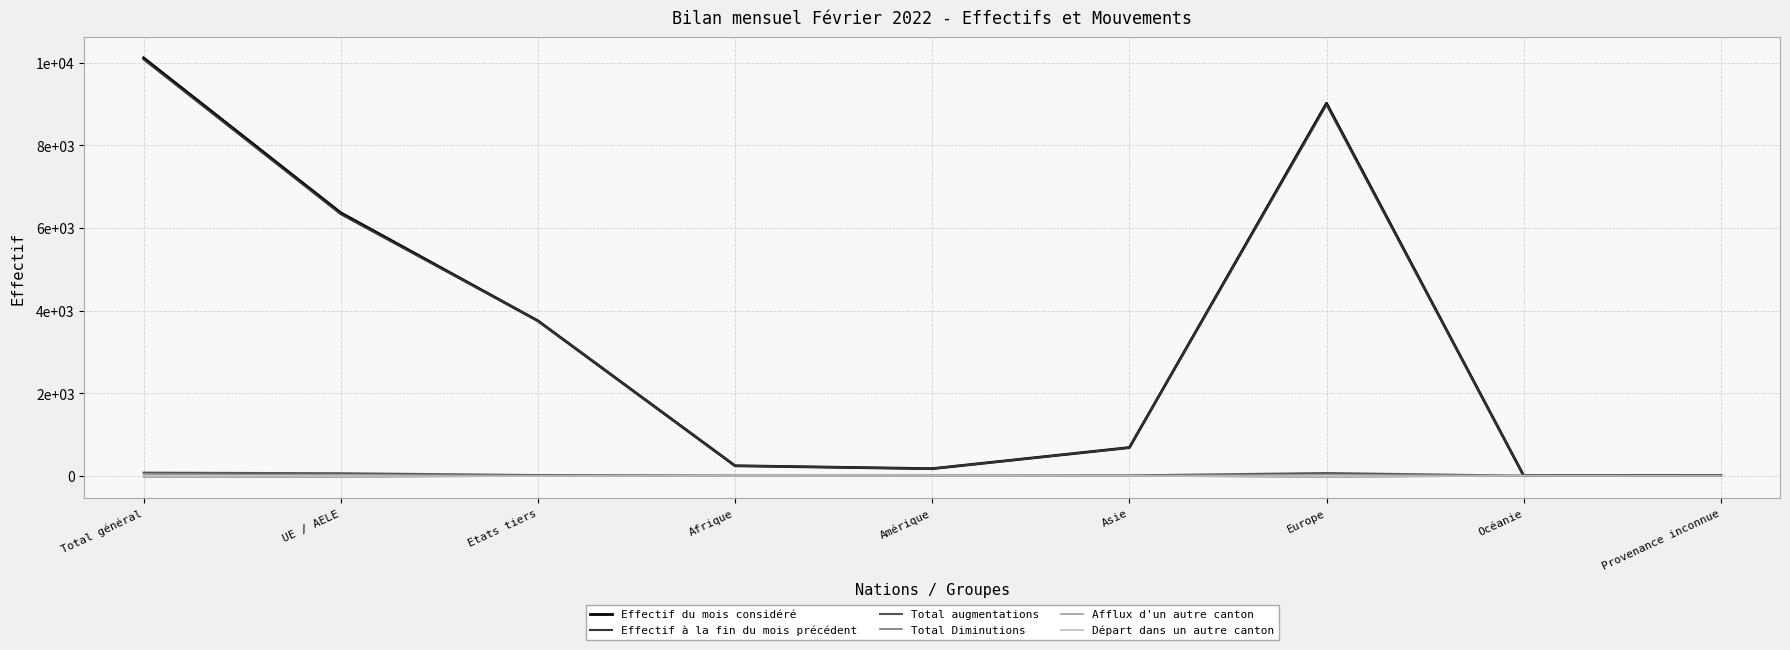

Does the chart display data point markers on the line(s)?

No